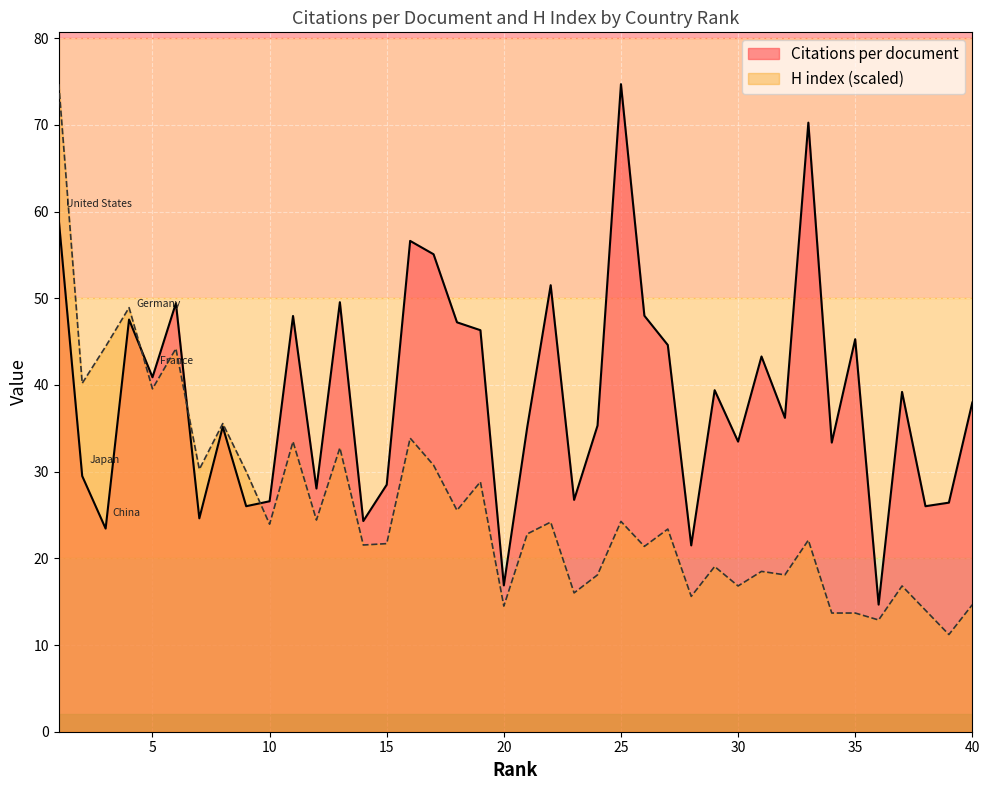

What is the maximum value shown in the chart?

74.7